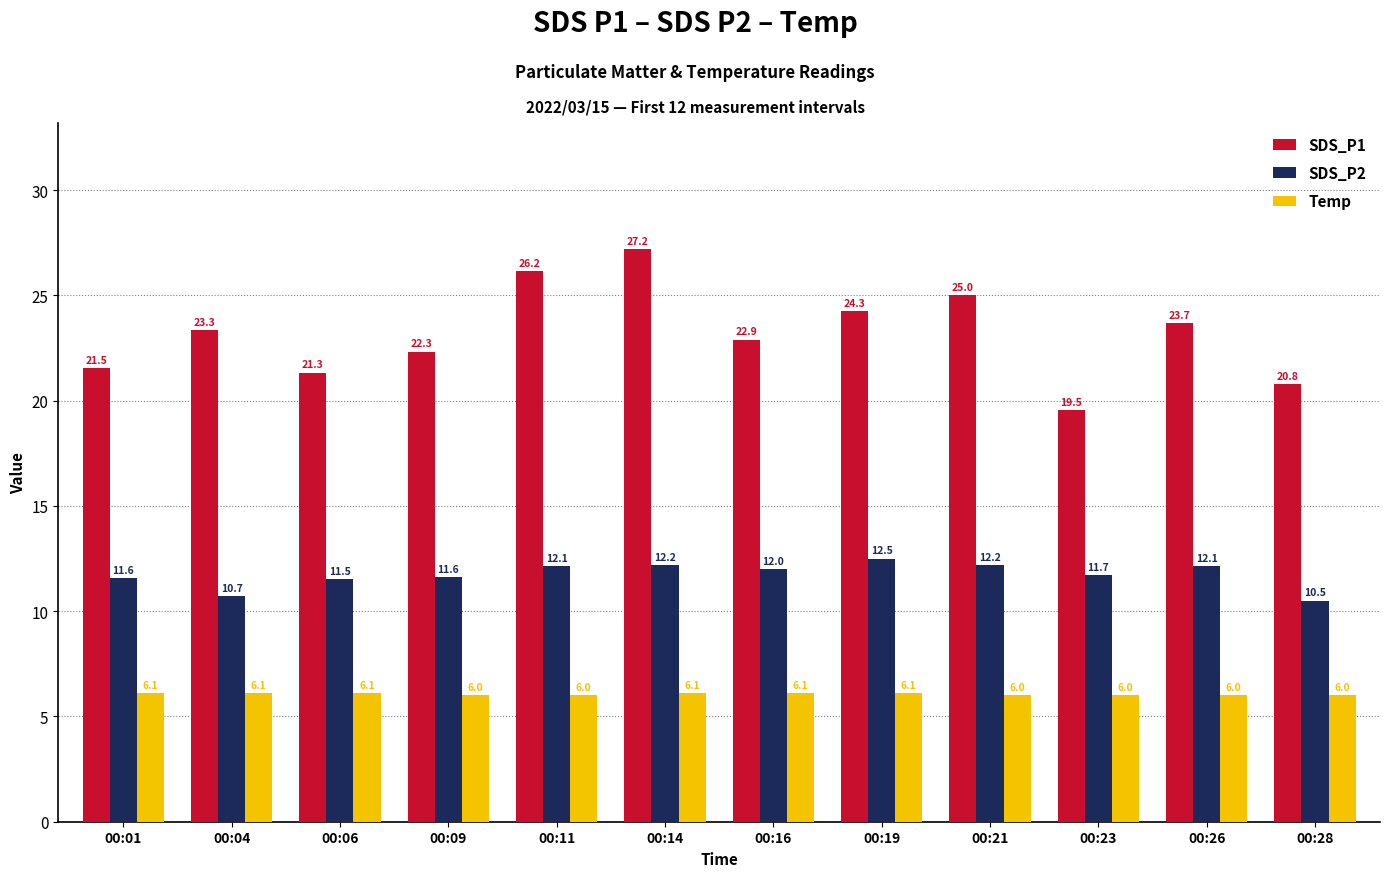

Reading left to right, list all the values displayed in this chart.

SDS_P1: 00:01=21.5	00:04=23.3	00:06=21.3	00:09=22.3	00:11=26.2	00:14=27.2	00:16=22.9	00:19=24.3	00:21=25.0	00:23=19.5	00:26=23.7	00:28=20.8
SDS_P2: 00:01=11.6	00:04=10.7	00:06=11.5	00:09=11.6	00:11=12.1	00:14=12.2	00:16=12.0	00:19=12.5	00:21=12.2	00:23=11.7	00:26=12.1	00:28=10.5
Temp: 00:01=6.1	00:04=6.1	00:06=6.1	00:09=6.0	00:11=6.0	00:14=6.1	00:16=6.1	00:19=6.1	00:21=6.0	00:23=6.0	00:26=6.0	00:28=6.0